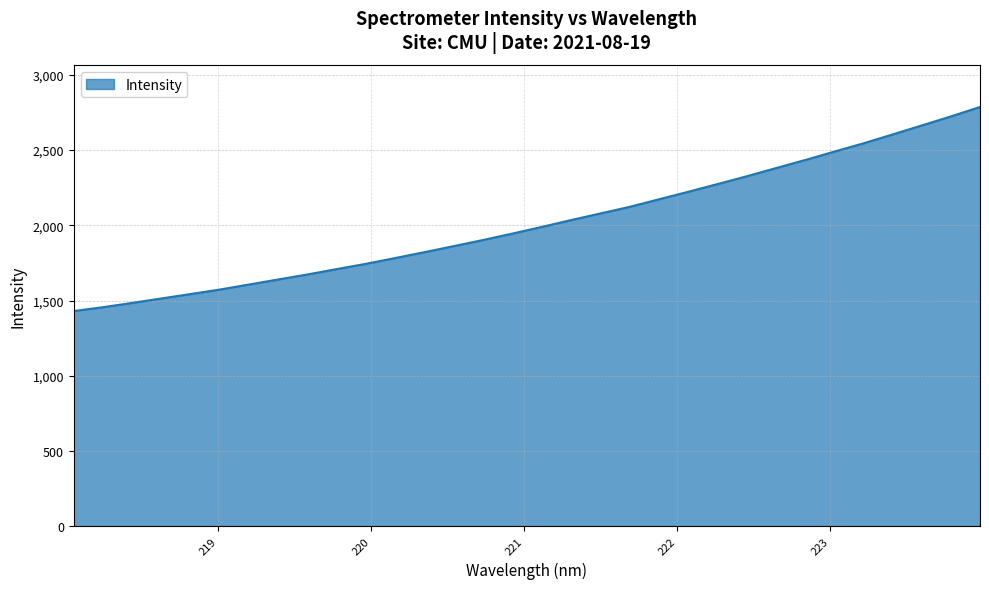

What is the minimum value shown in the chart?

1430.2